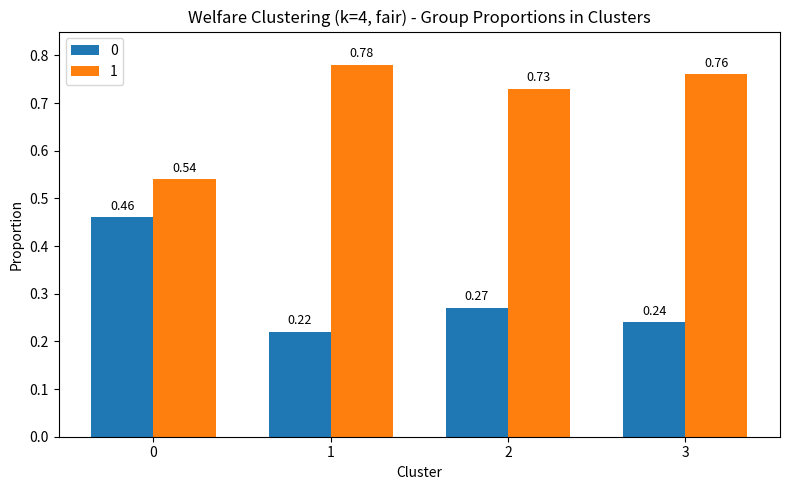

Rank the series by their average value, from lowest to highest.

0, 1